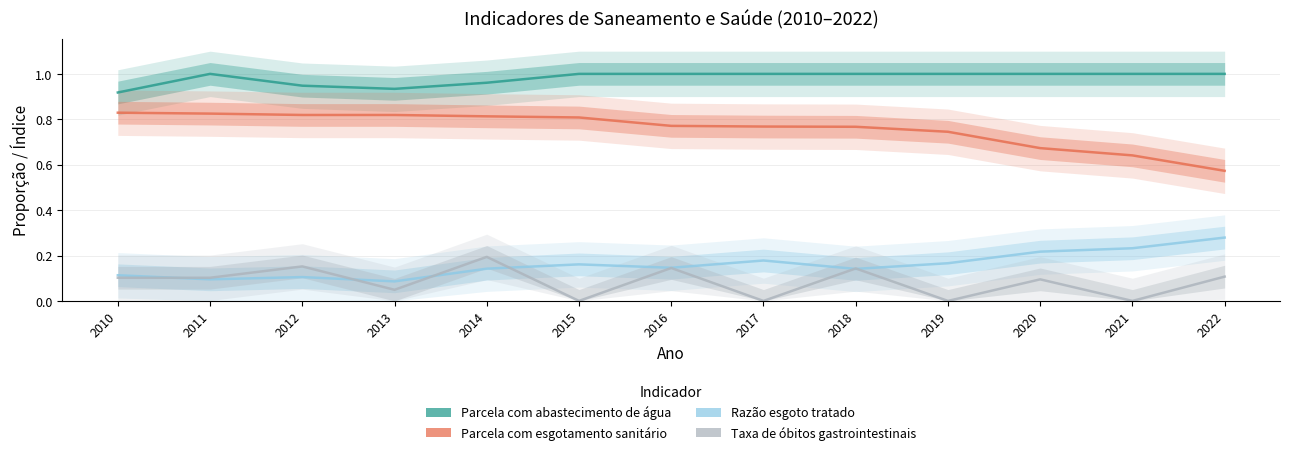

What are all the series names shown in the legend?

Parcela com abastecimento de água, Parcela com esgotamento sanitário, Razão esgoto tratado, Taxa de óbitos gastrointestinais